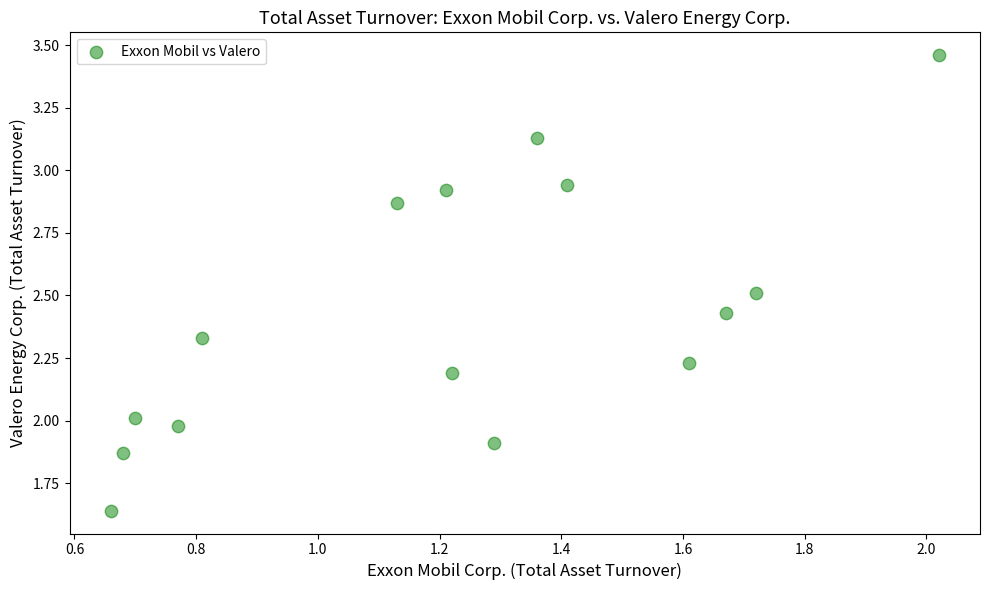

What is the range of X values (max minus min)?

1.4